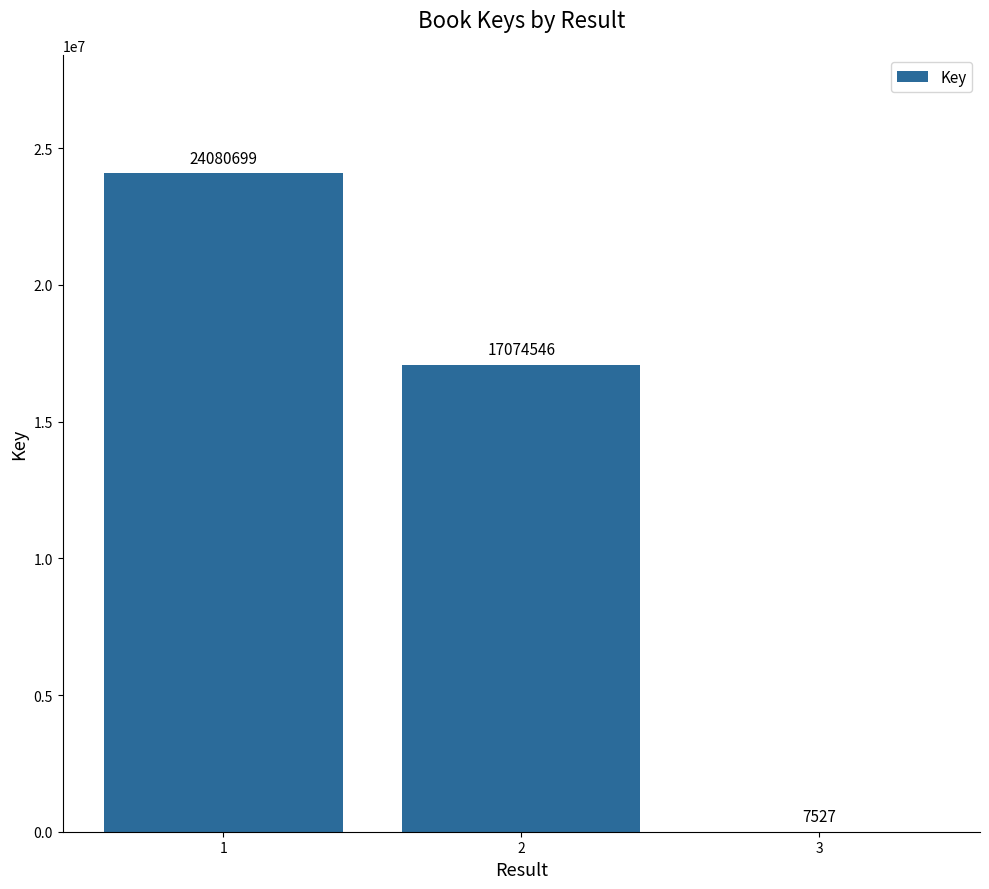

Reading left to right, what are all the values shown in this chart?

24080699	17074546	7527